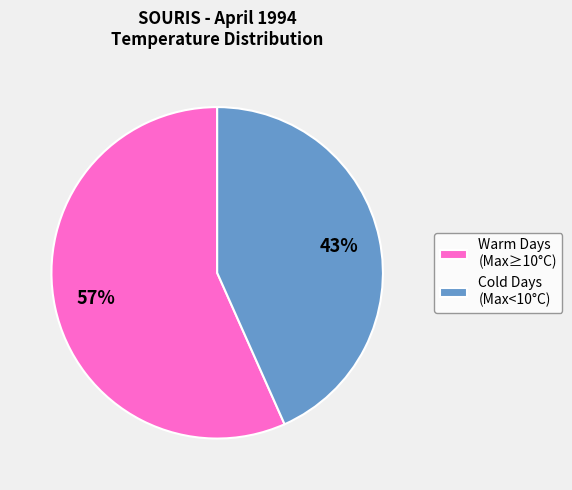

True or false: Warm Days (Max≥10°C) accounts for 44% of the total.

False